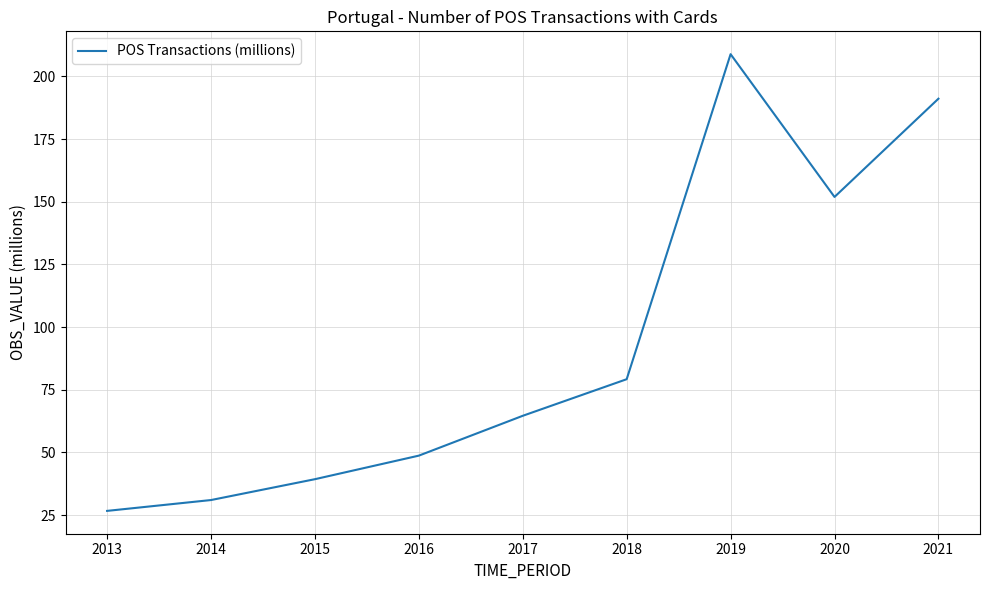

What is the ratio of the value at 2020 to the value at 2021?

0.8